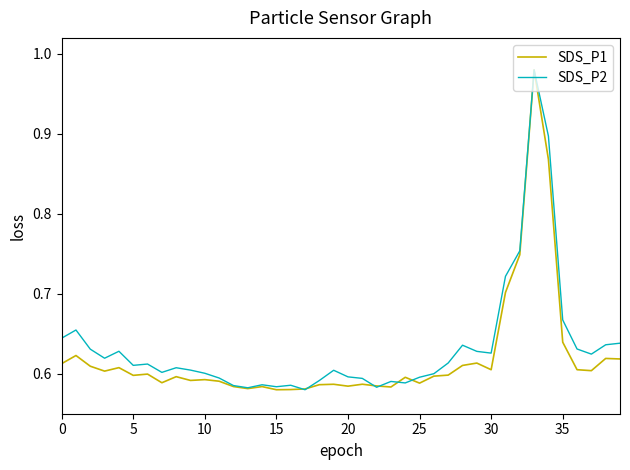

Does the chart have visible grid lines?

No